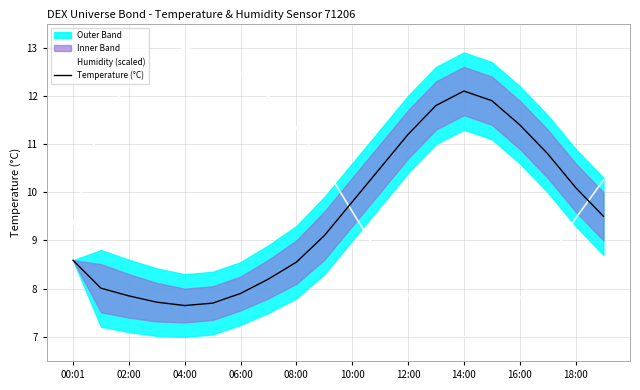

The Humidity (scaled) series shows 17.1 at 06:00. True or false?

False